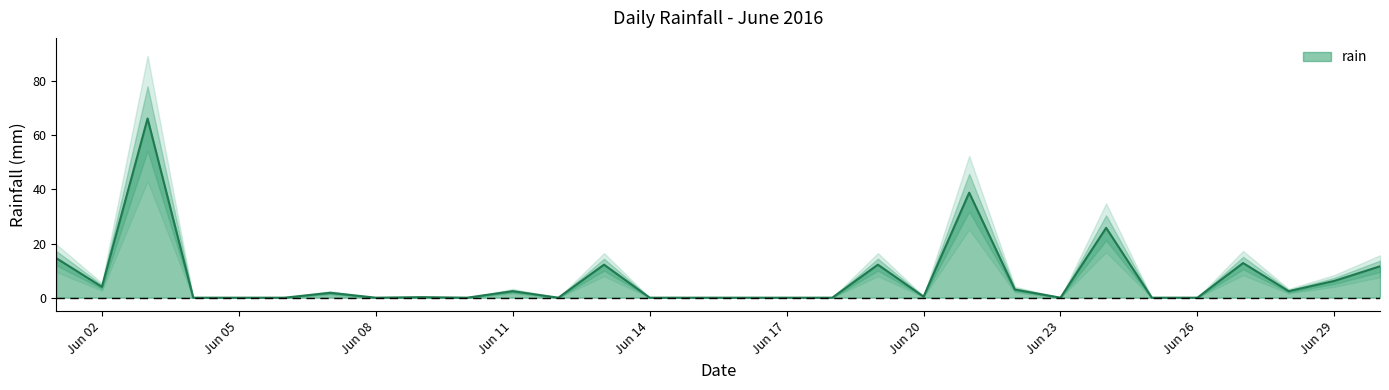

True or false: the data shows 0.5 at 2016-06-11.

False